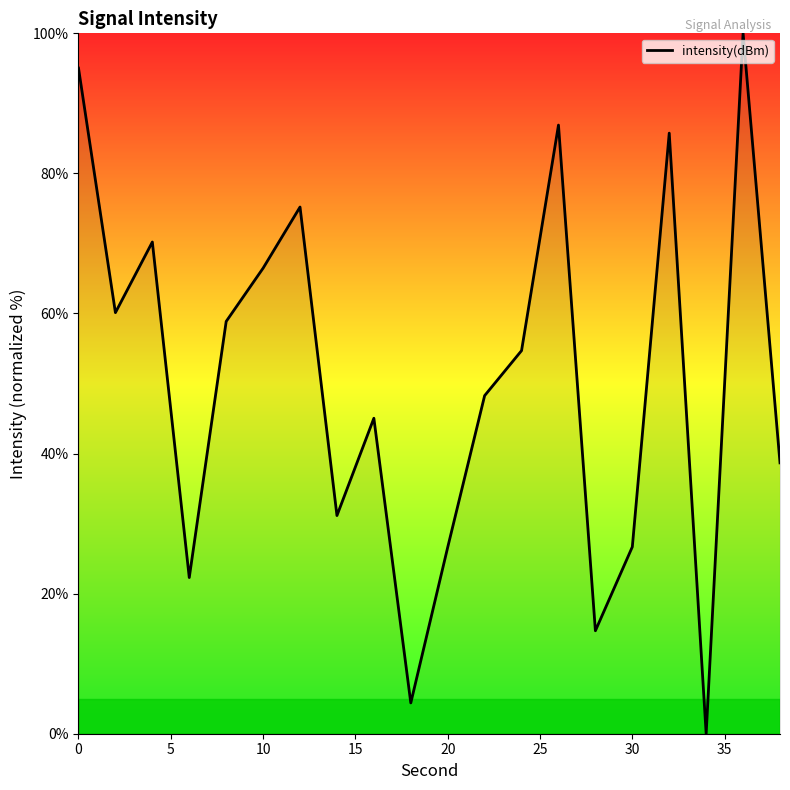

What is the difference between the maximum and minimum values?

100.0